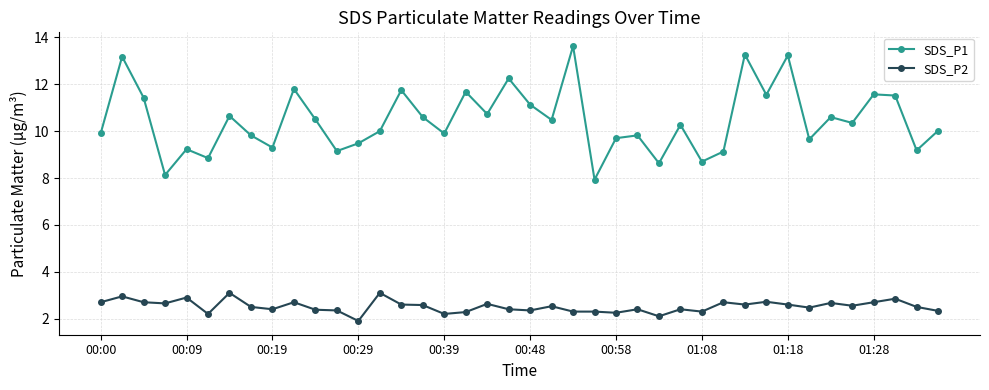

How many categories are shown in the chart?

40